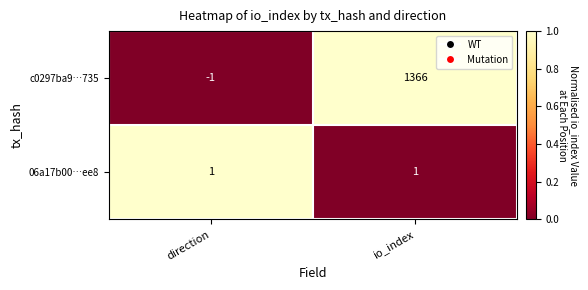

True or false: 06a17b00…ee8 has a value of 1 at direction.

True